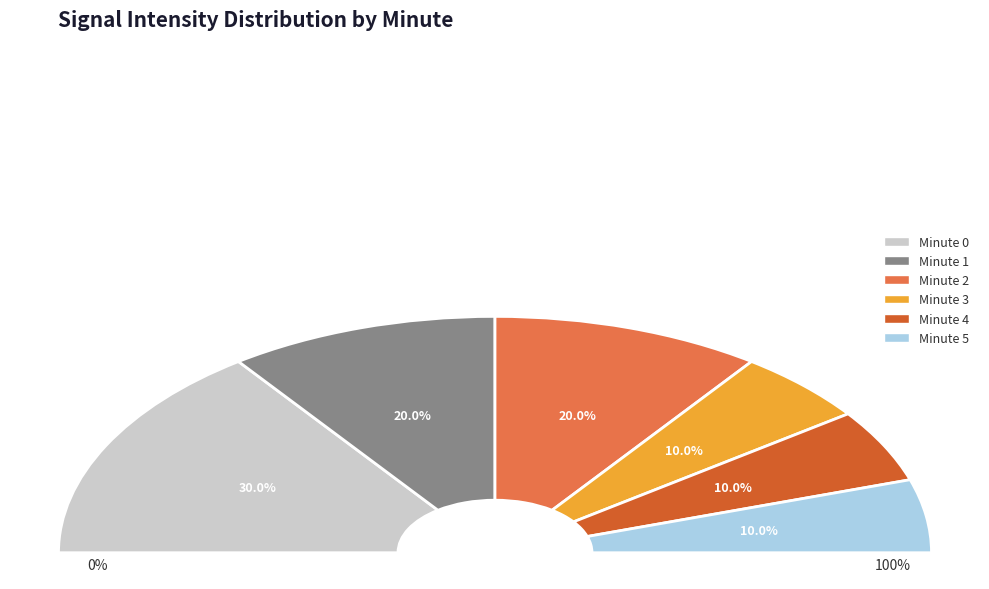

Is 4 the majority of the pie?

No